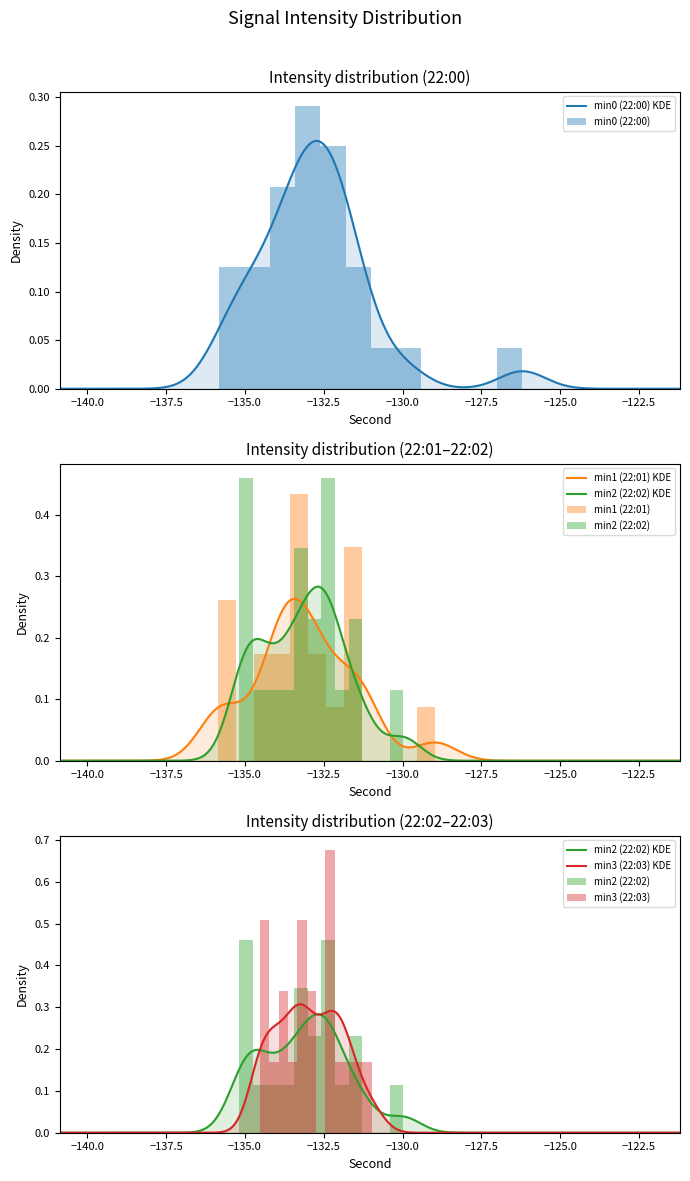

What is the sum of all values?

-2659.9